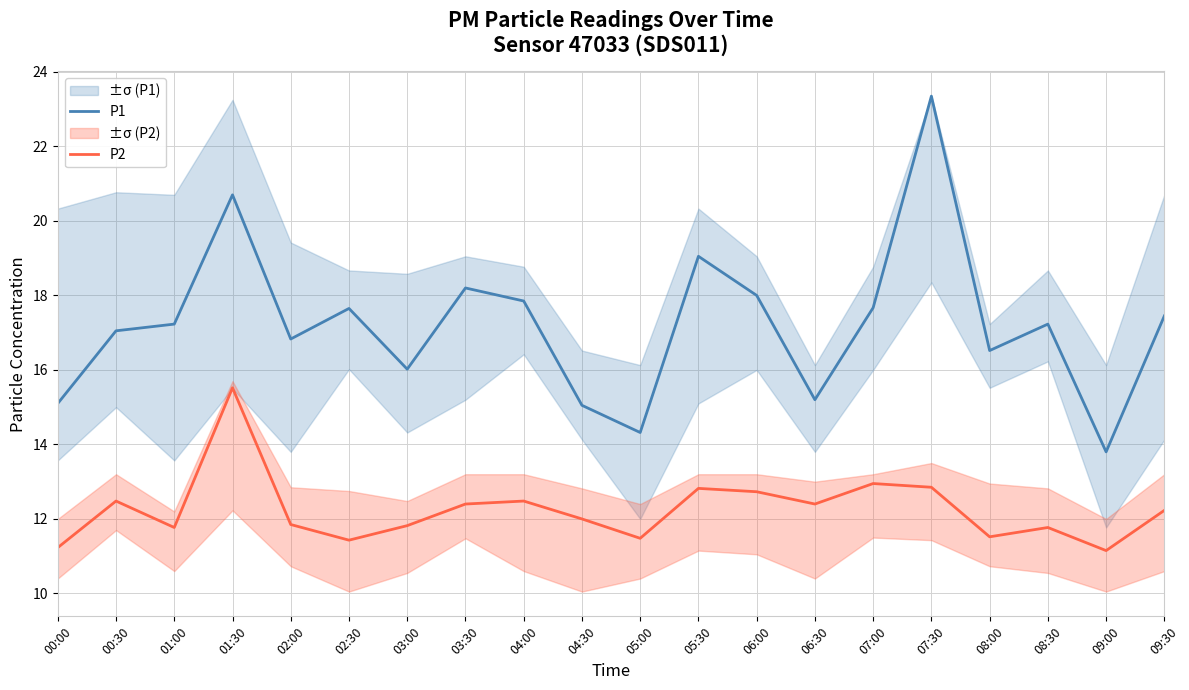

What is the minimum value for P2?

11.2